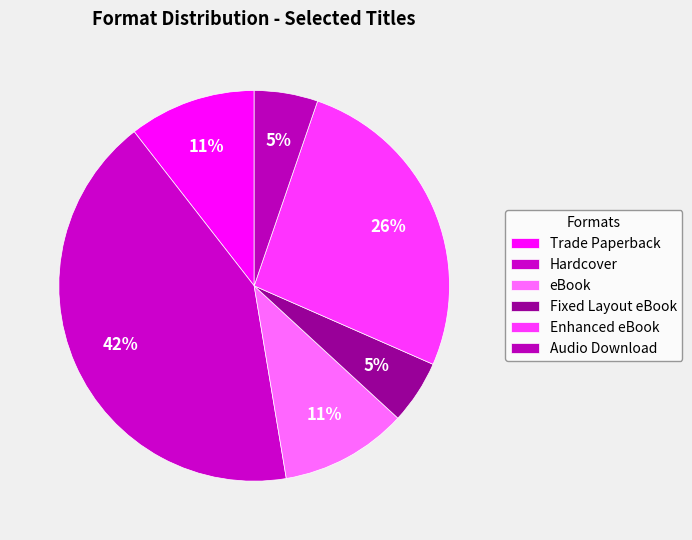

Rank the categories by value from highest to lowest.

Hardcover, Enhanced eBook, Trade Paperback, eBook, Fixed Layout eBook, Audio Download